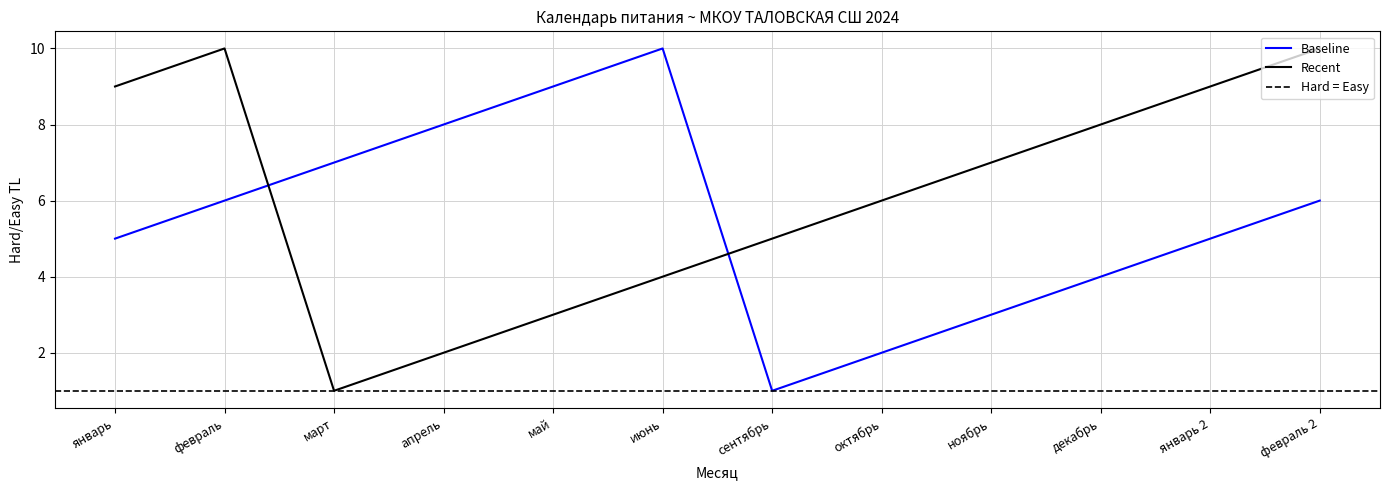

What is the label of the 8th point from the left?

октябрь